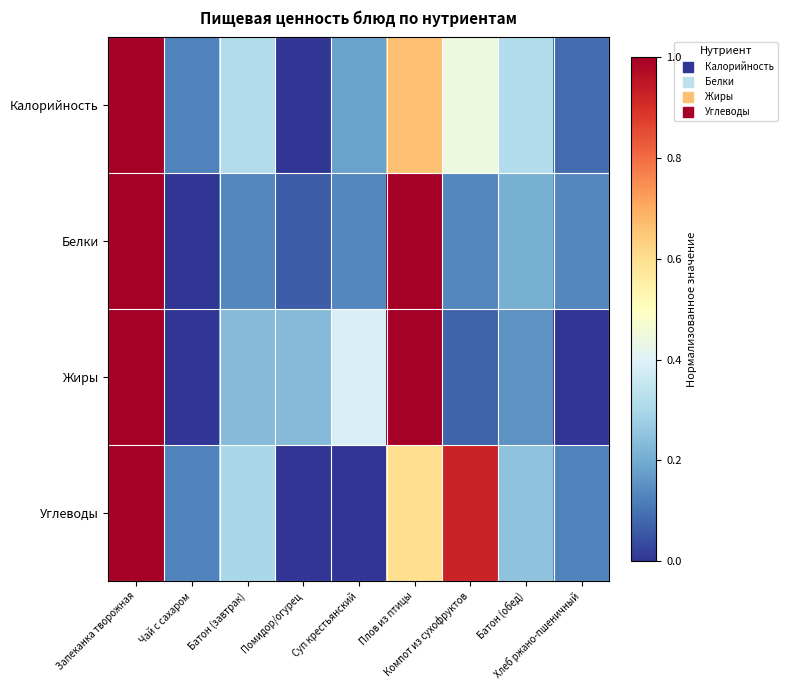

At which category does the chart reach its peak across all series?

Запеканка творожная